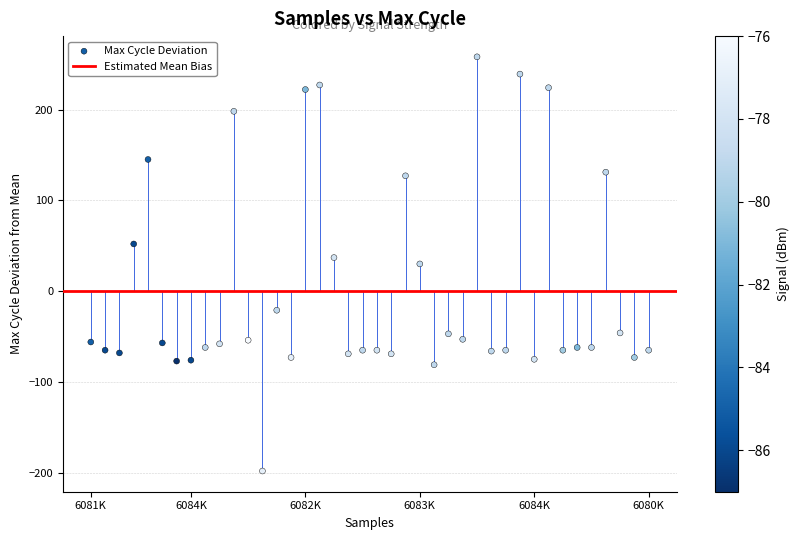

What is the range of Y values (max minus min)?

456.0